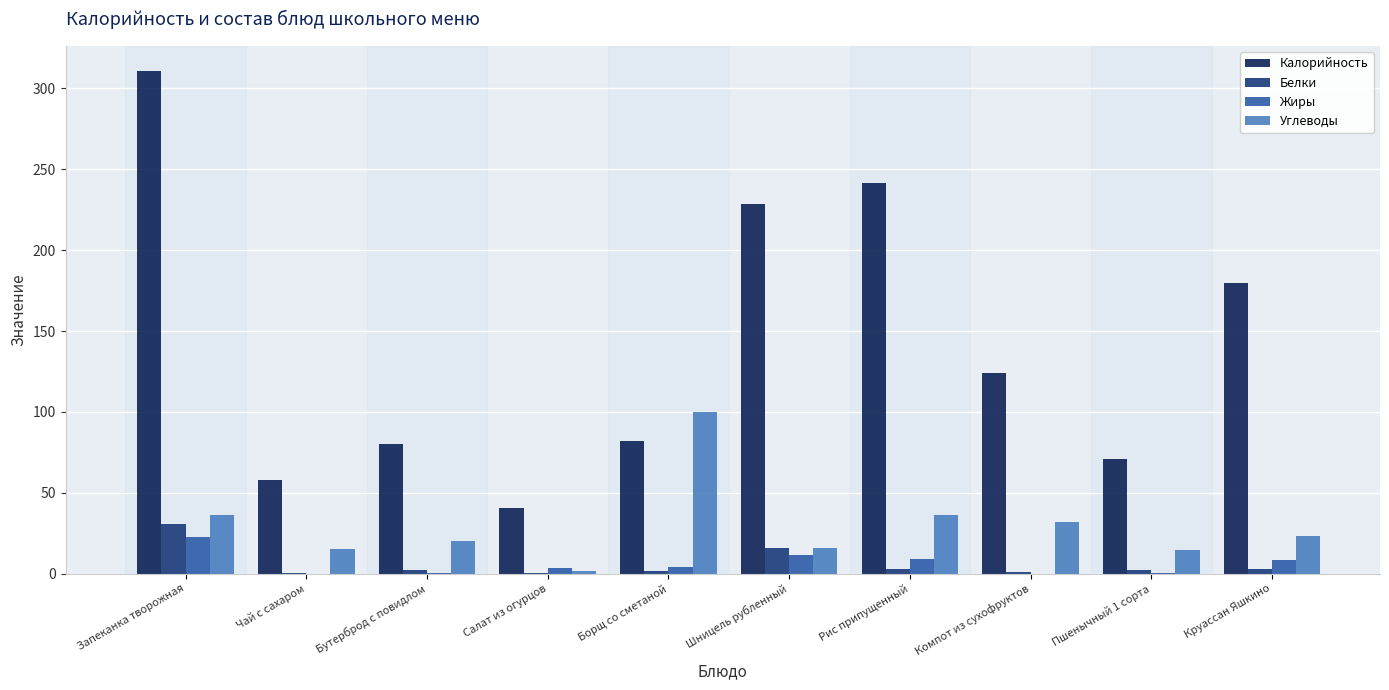

Is it true that Калорийность equals 82.0 at Борщ со сметаной?

True